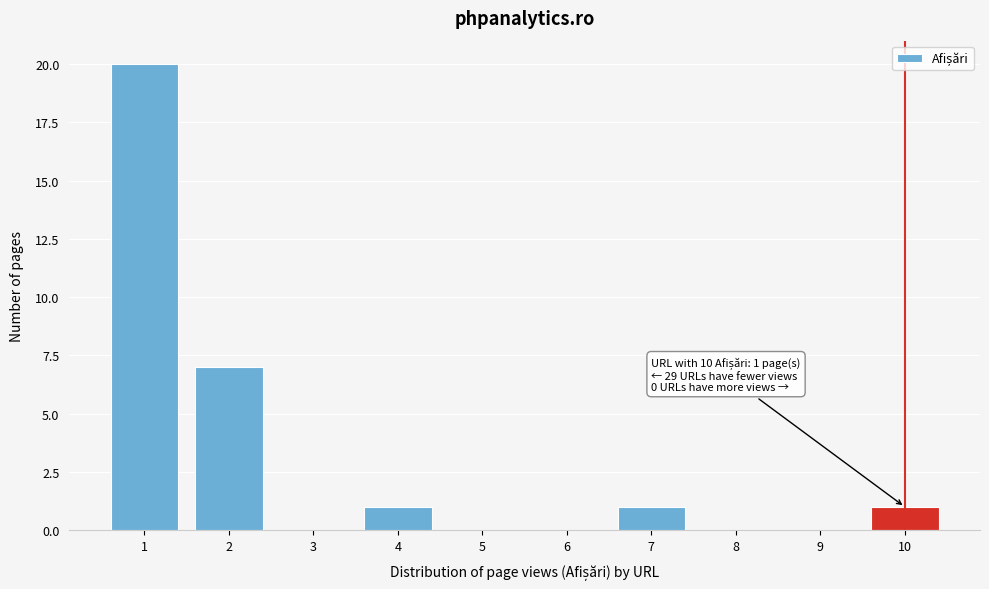

Reading left to right, list all the values displayed in this chart.

1=20	2=7	3=0	4=1	5=0	6=0	7=1	8=0	9=0	10=1